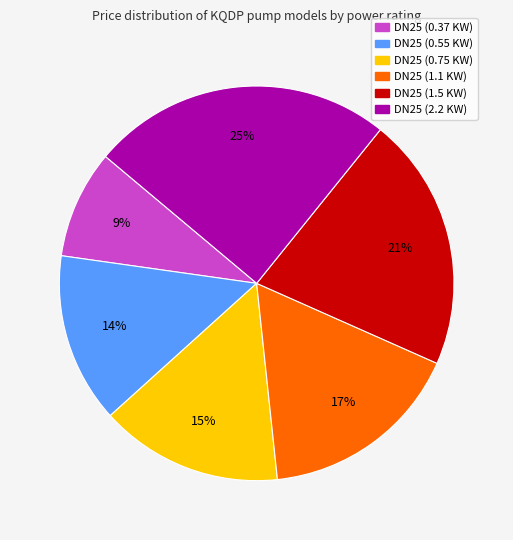

To the nearest percent, what is the combined percentage of DN25 (0.55 KW) and DN25 (1.5 KW)?

35%